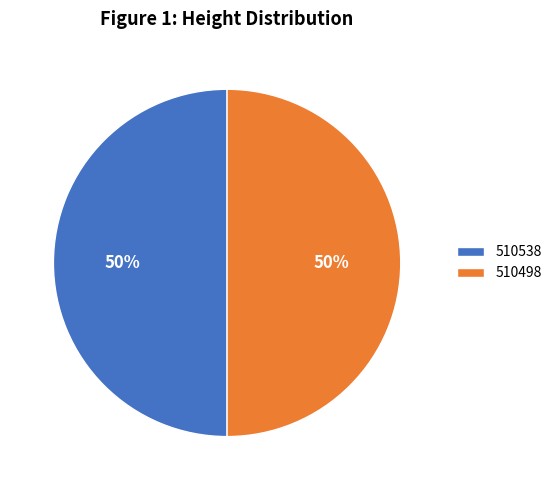

Do 510498 and 510538 together represent more than half of the pie?

Yes